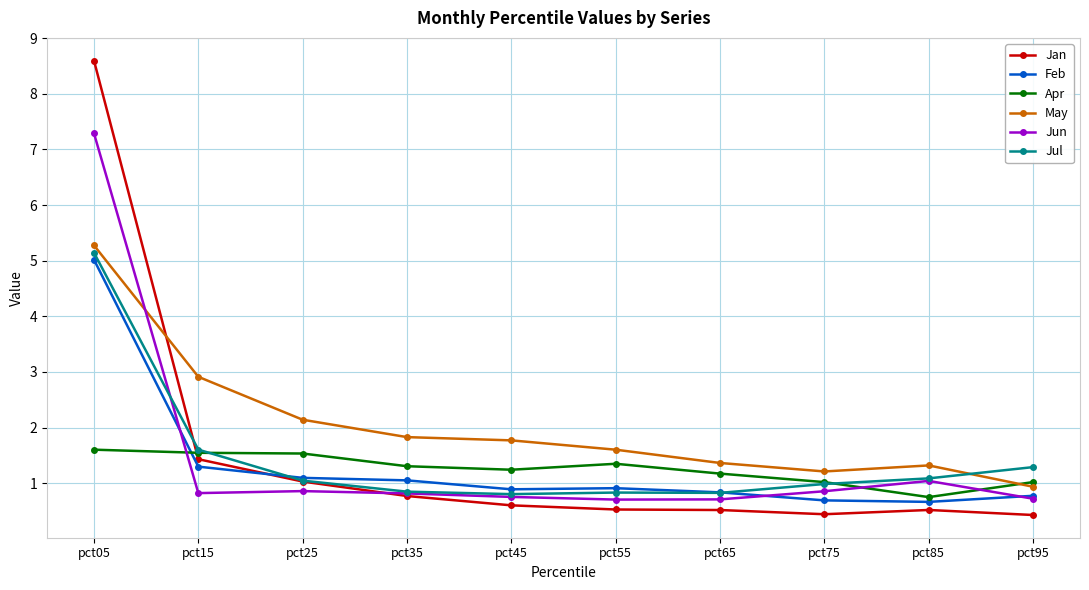

Which series has the largest range (max minus min)?

Jan